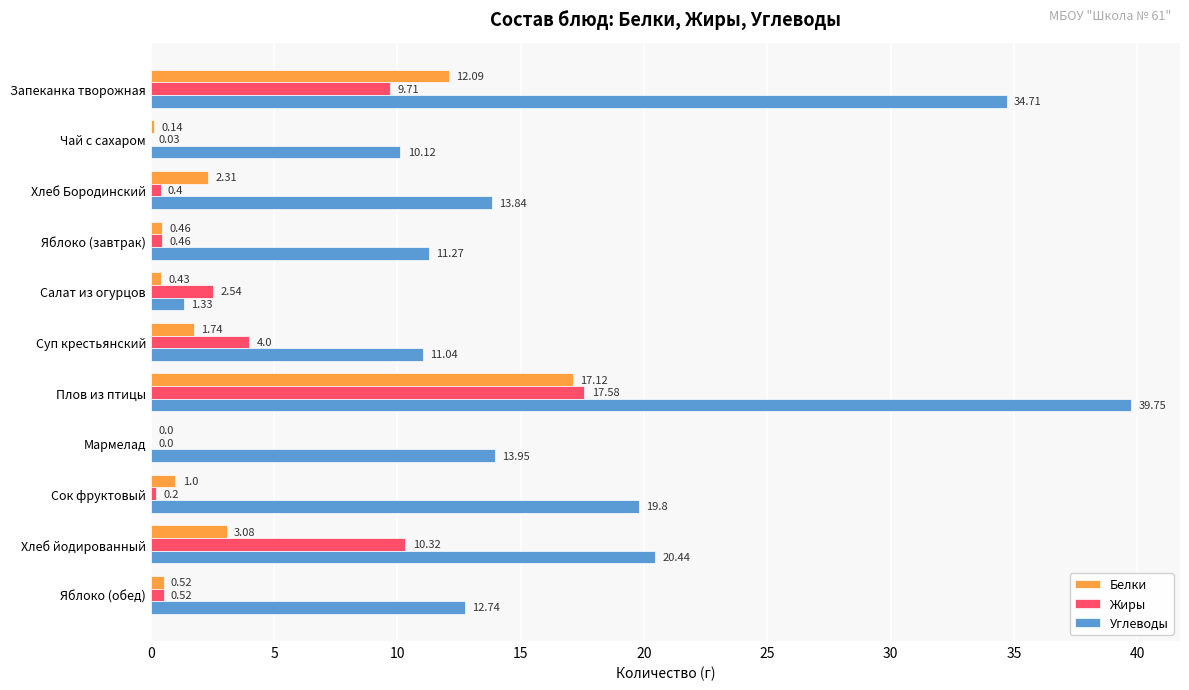

What are all the series names shown in the legend?

Белки, Жиры, Углеводы